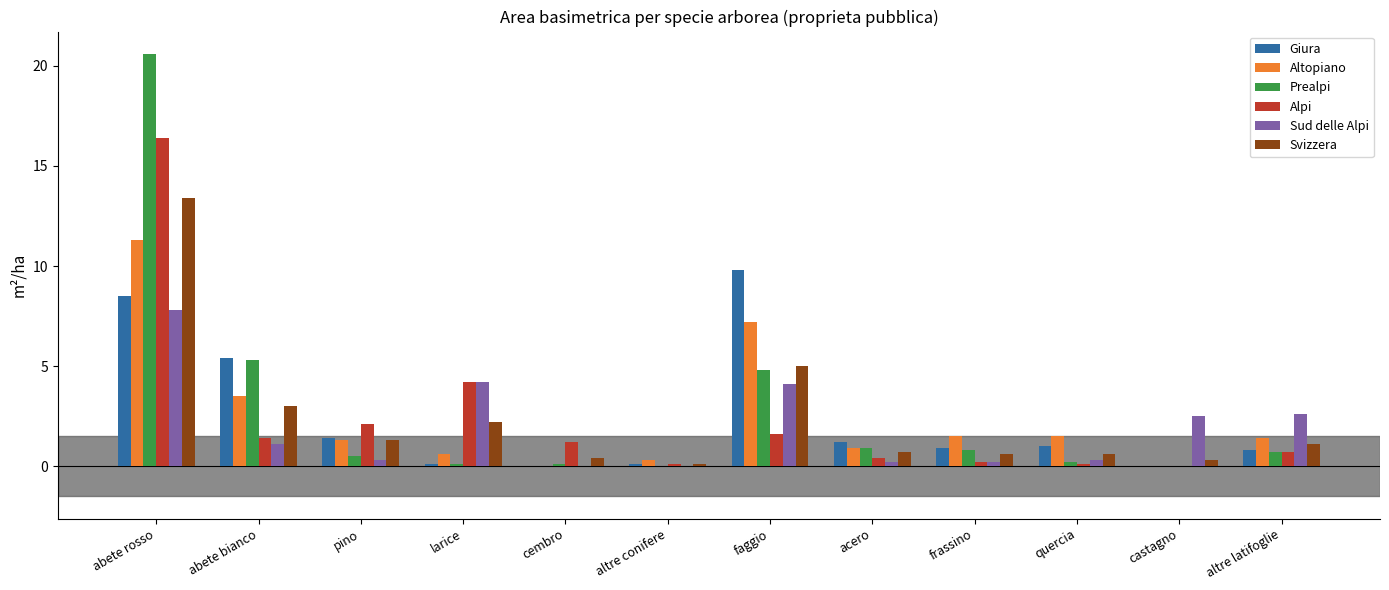

Which series changed the most between pino and acero?

Alpi